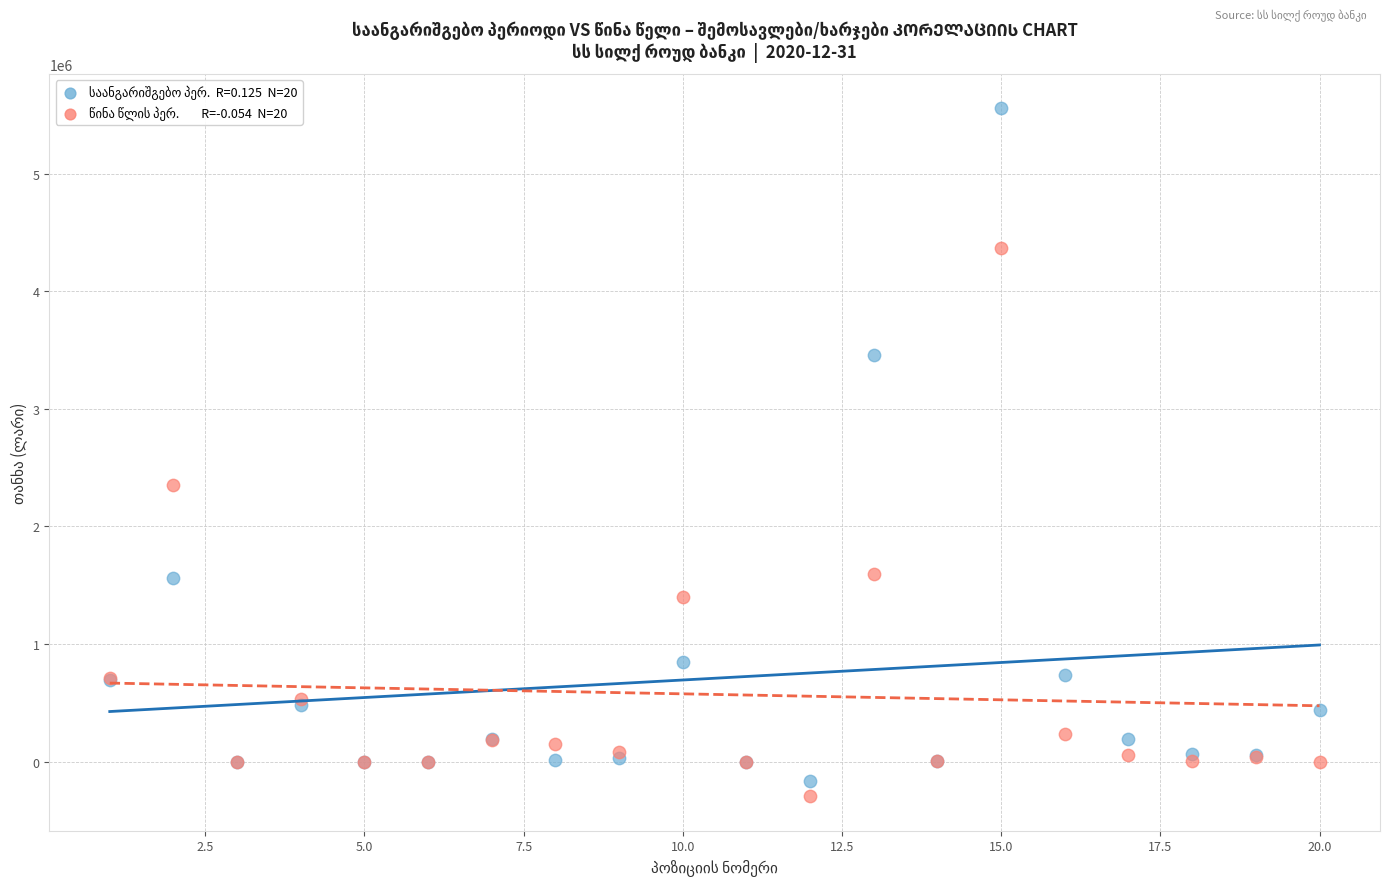

Across all series, what Y value is closest to 2630010?

2347594.0